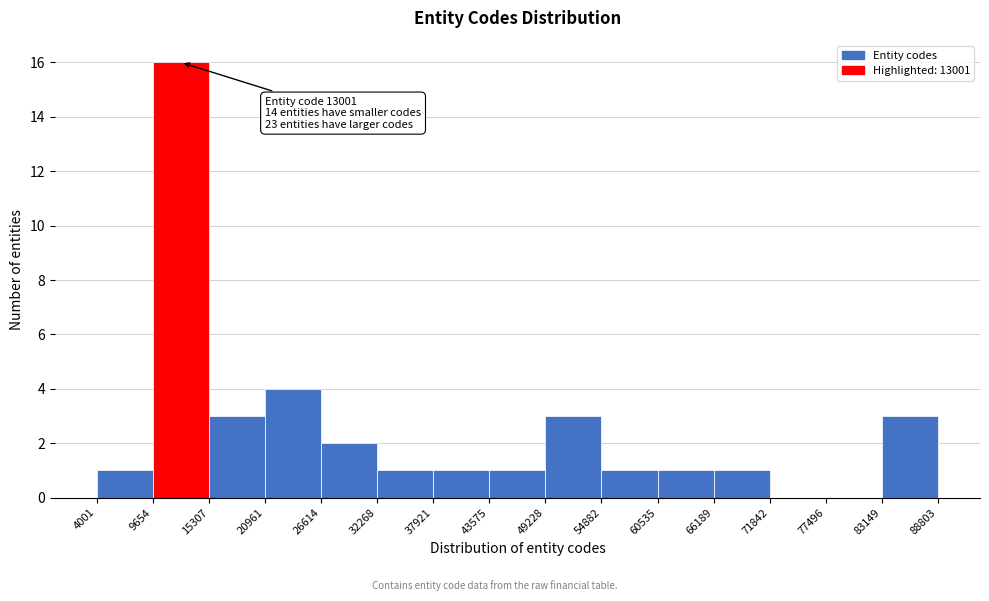

Over which range of the x-axis is the bar tallest?

9654 to 15307